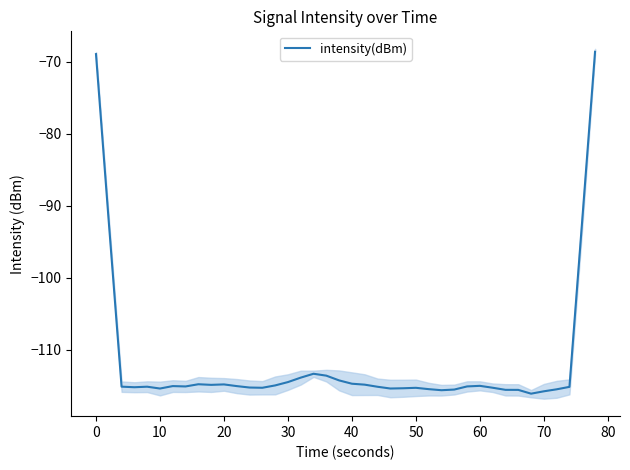

What is the minimum value for intensity(dBm)?

-116.1